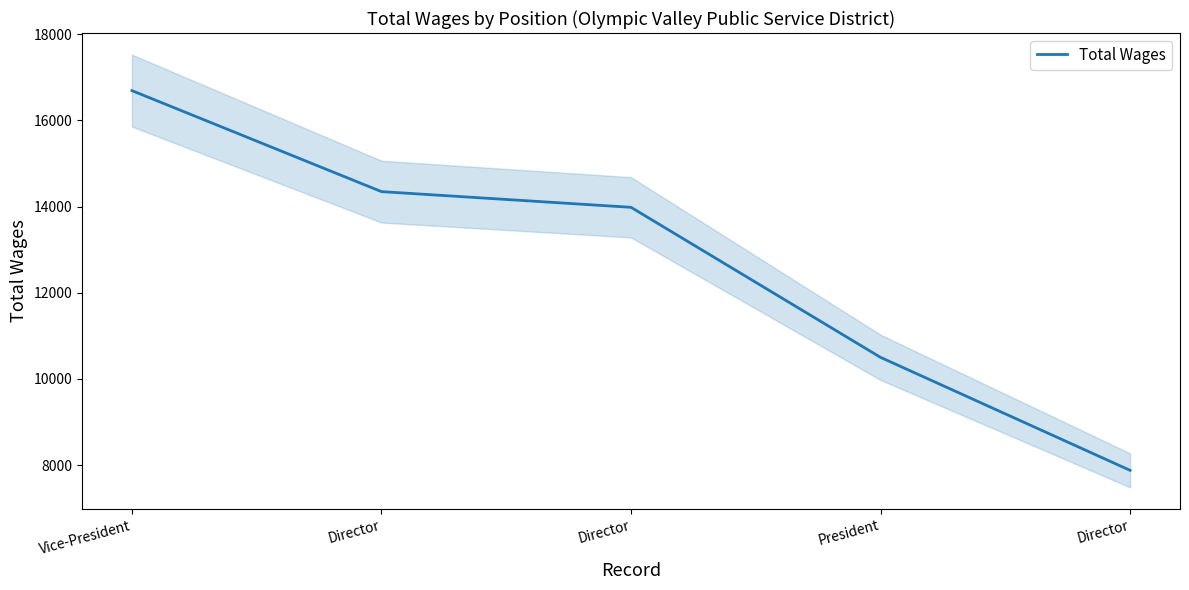

Rank the categories by value from highest to lowest.

Vice-President, Director, Director, President, Director